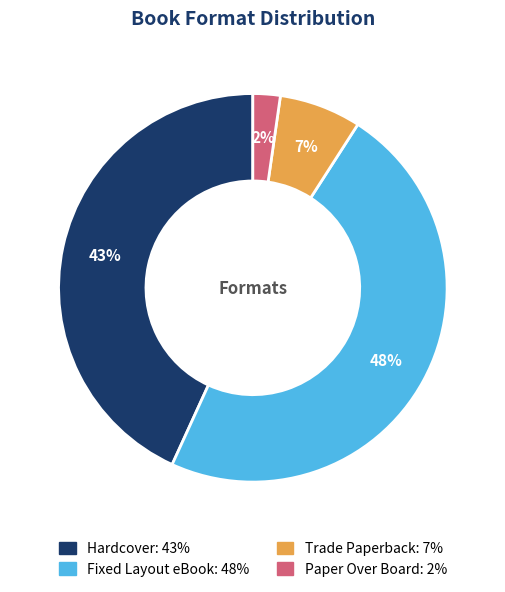

Between Trade Paperback and Hardcover, which is larger?

Hardcover